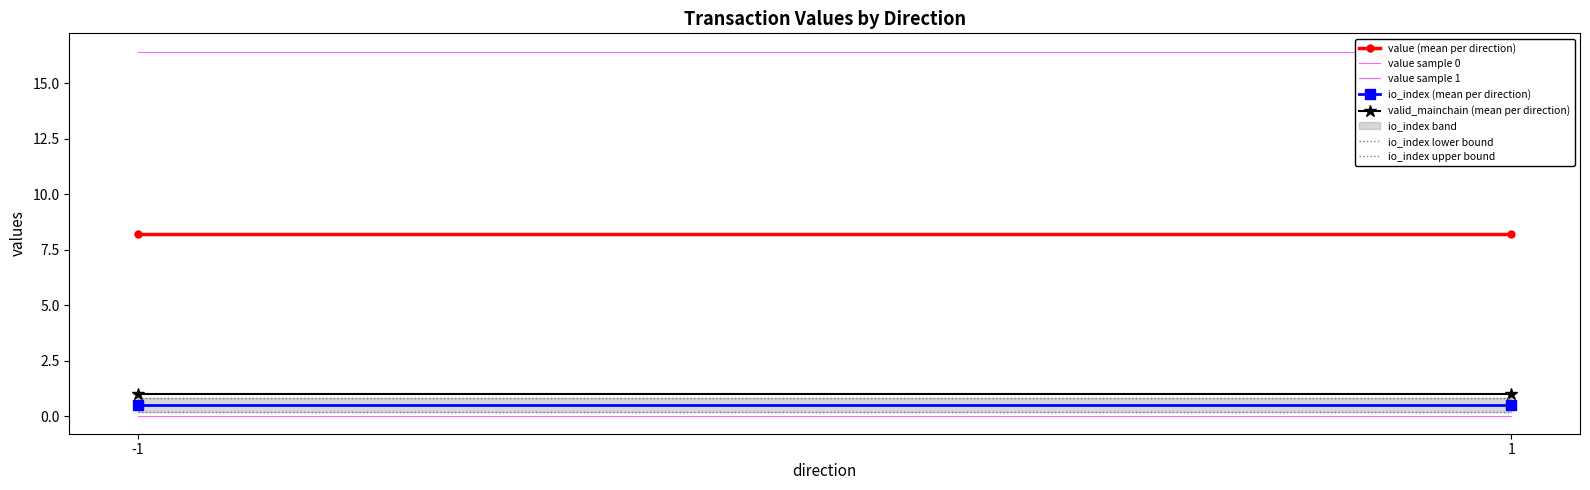

Which category has the lowest value in the io_index series?

-1